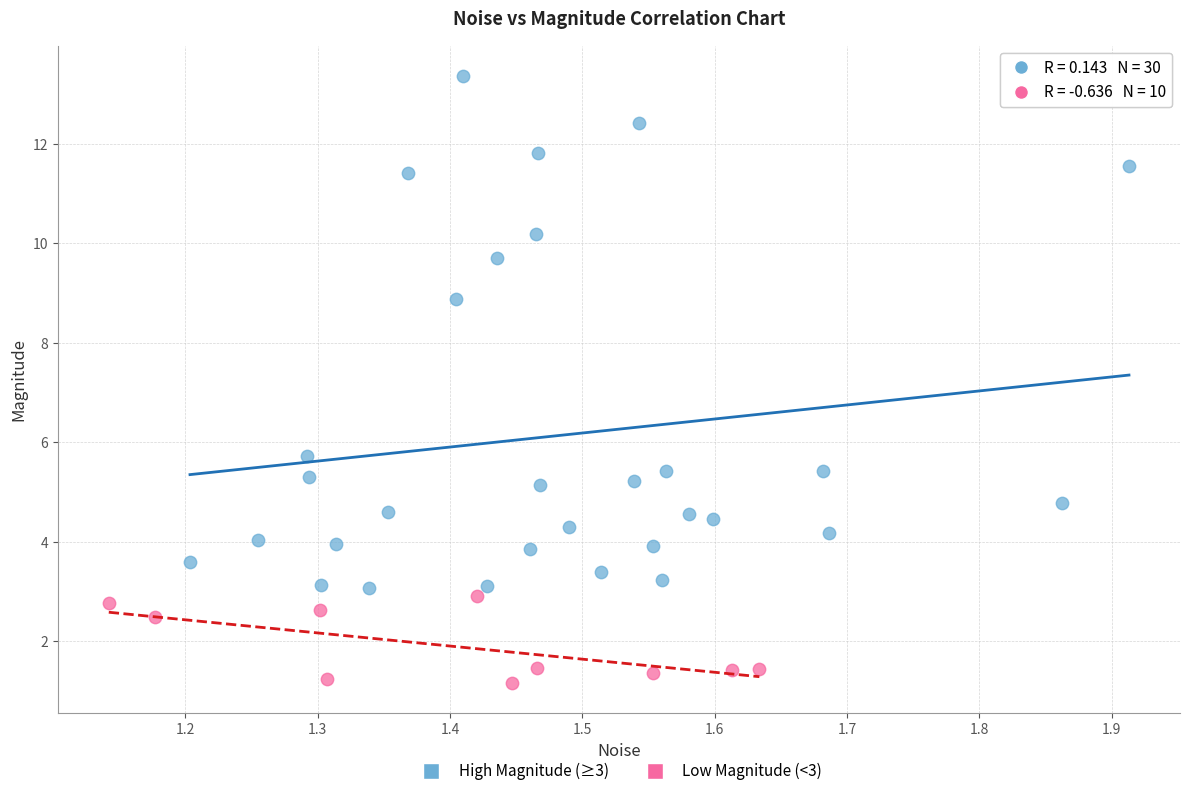

Which series has the widest spread of Y values?

High Magnitude (≥3)